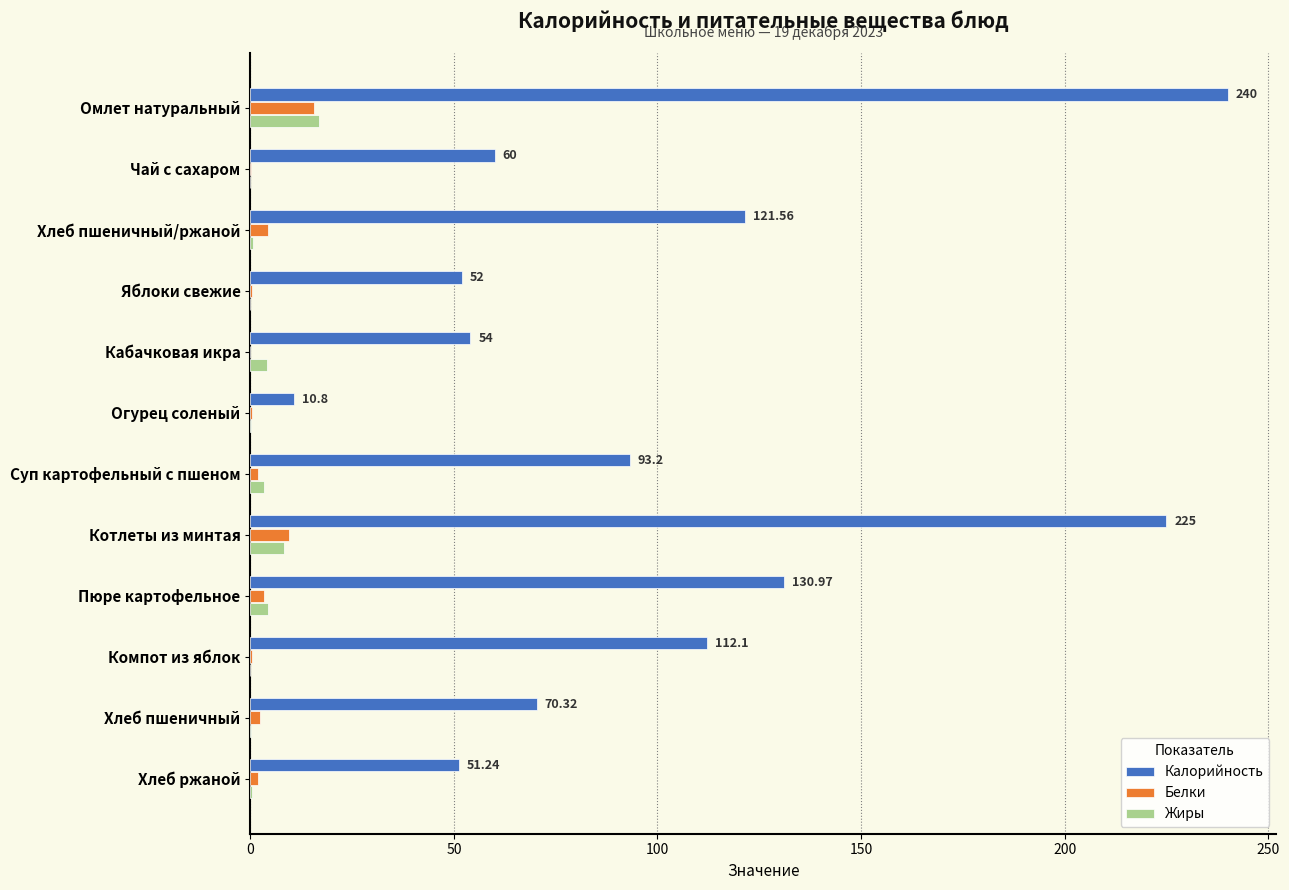

What is the sum of all Белки values?

39.9